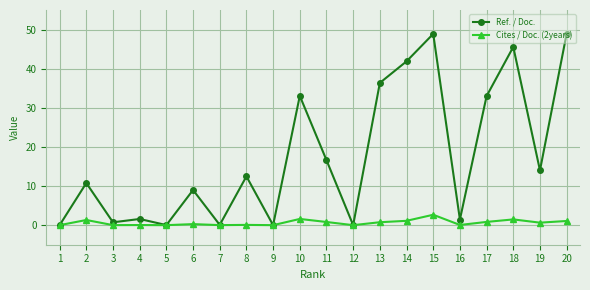

How many distinct data groups are displayed?

2